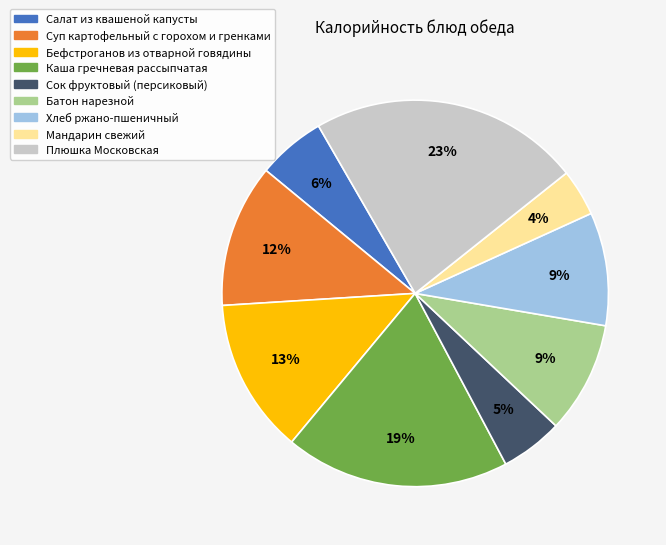

To the nearest percent, what percentage of the pie is Бефстроганов из отварной говядины?

13%